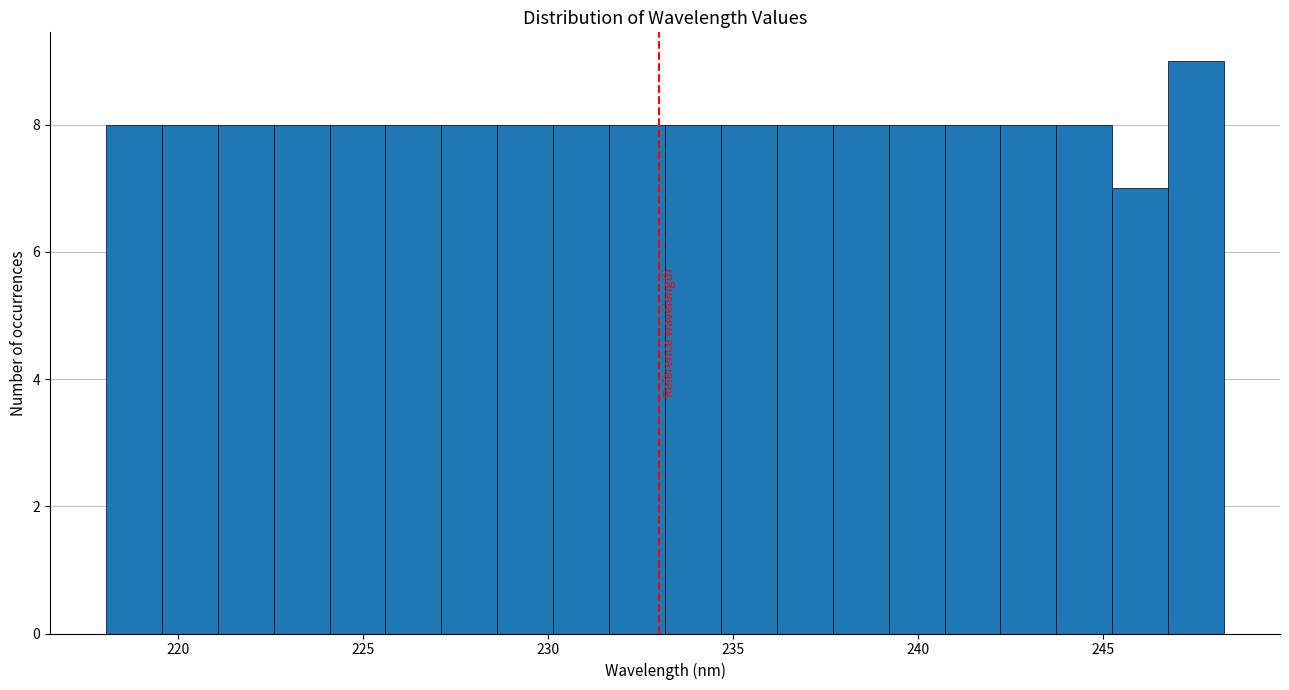

Around what value on the x-axis is the tallest bar? Give the approximate position of its centre, as read against the axis.

247.5